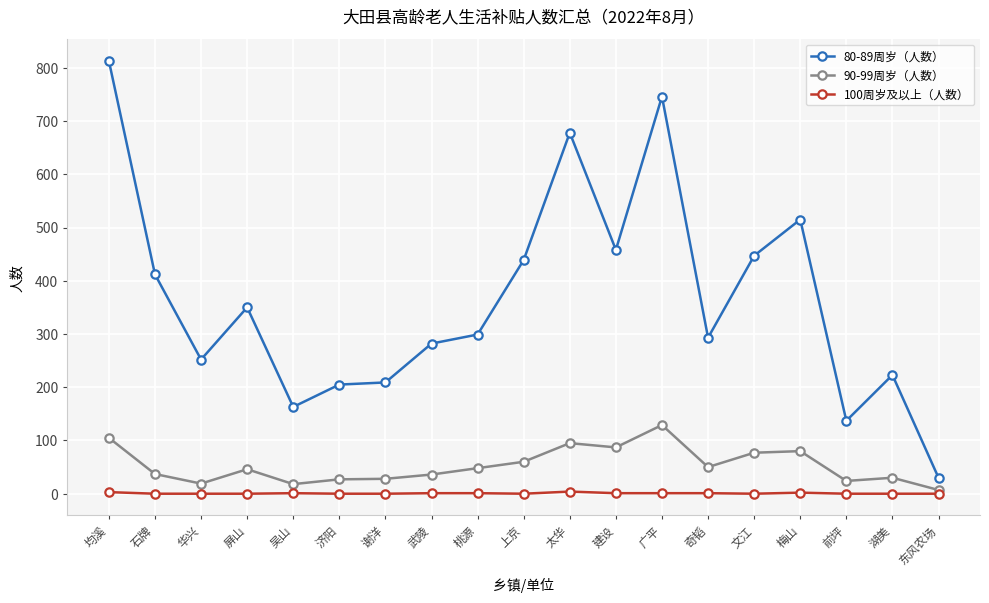

Rank the series by their maximum value, from highest to lowest.

80-89周岁（人数）, 90-99周岁（人数）, 100周岁及以上（人数）